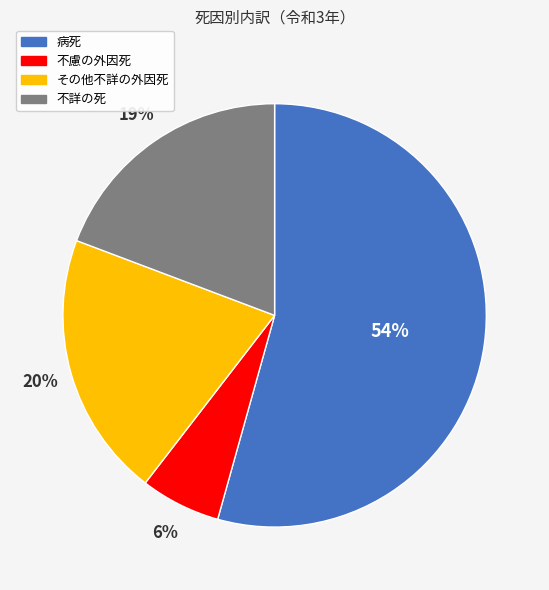

Which has a higher value, その他不詳の外因死 or 病死?

病死